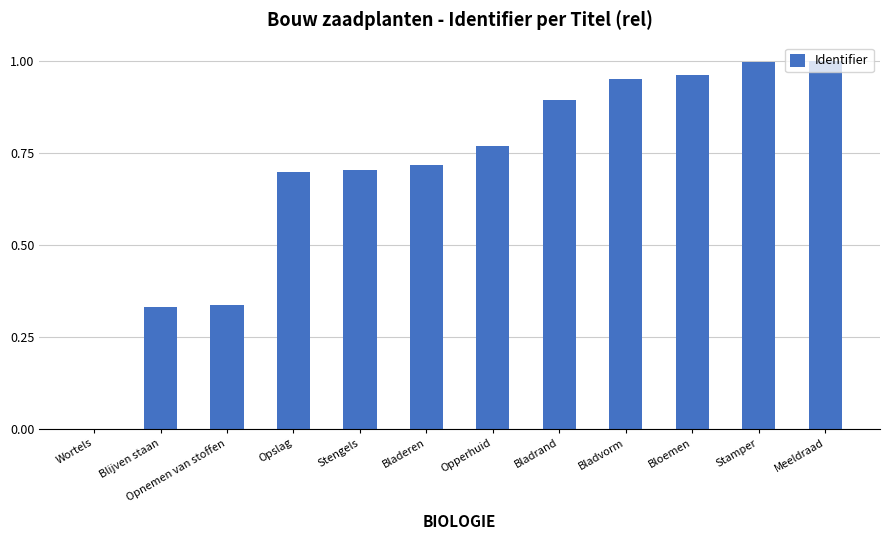

Which has a higher value, Opperhuid or Bladvorm?

Bladvorm